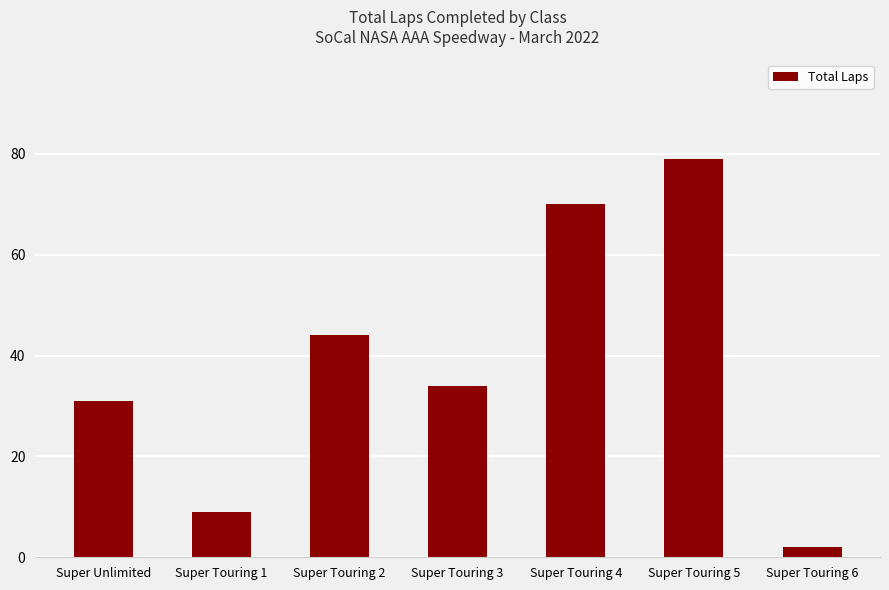

What is the value of the 5th bar from the left?

70